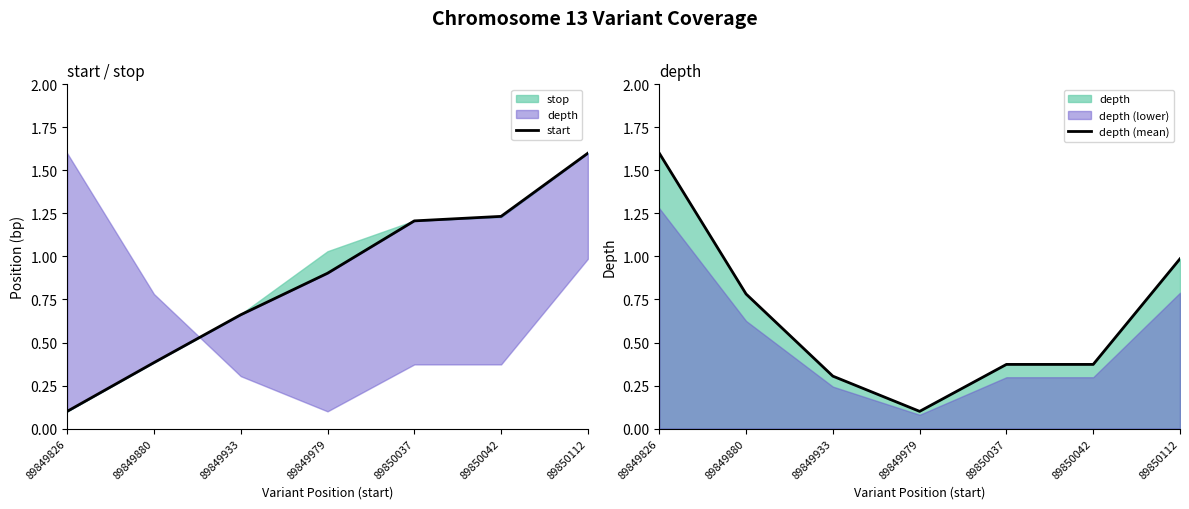

What is the maximum value for depth (mean)?

1.6